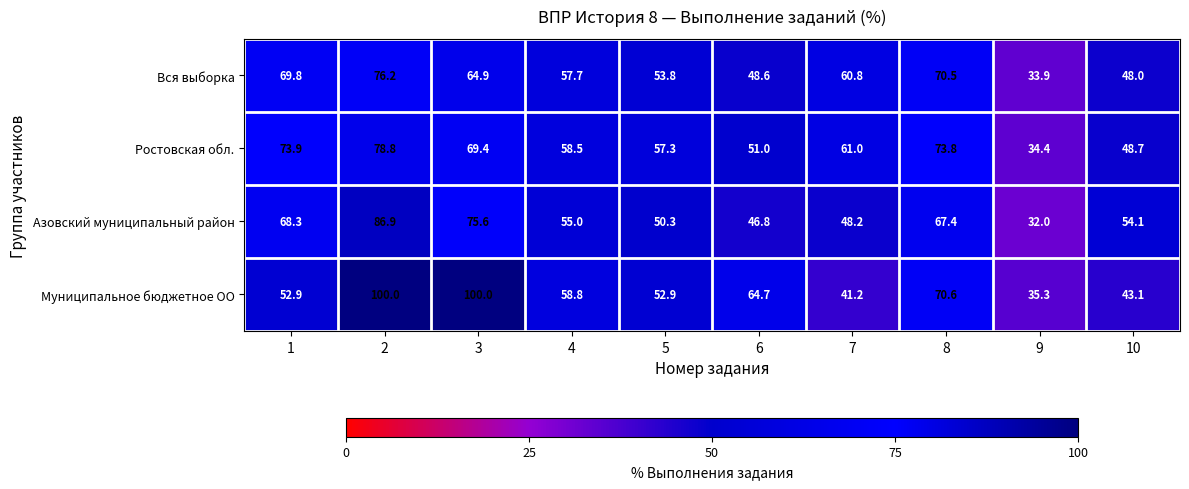

What is the smallest value displayed?

32.0